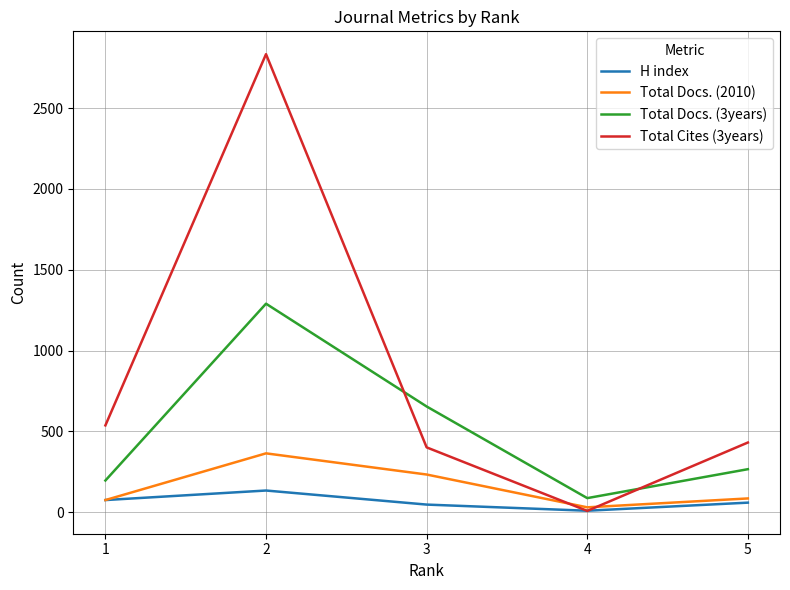

Is it true that Total Cites (3years) equals 227 at 5?

False